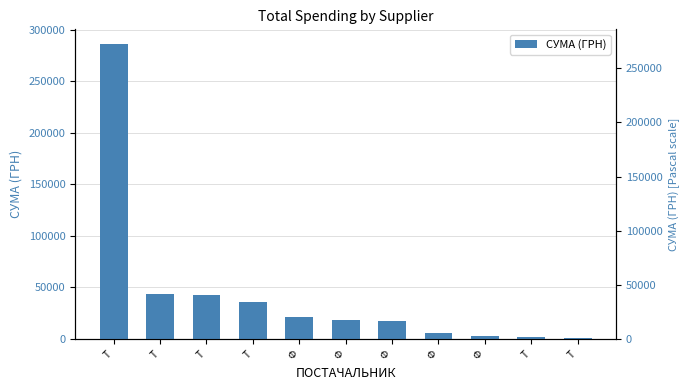

Rank the categories by value from lowest to highest.

Т, Т, Ф, Ф, Ф, Ф, Ф, Т, Т, Т, Т